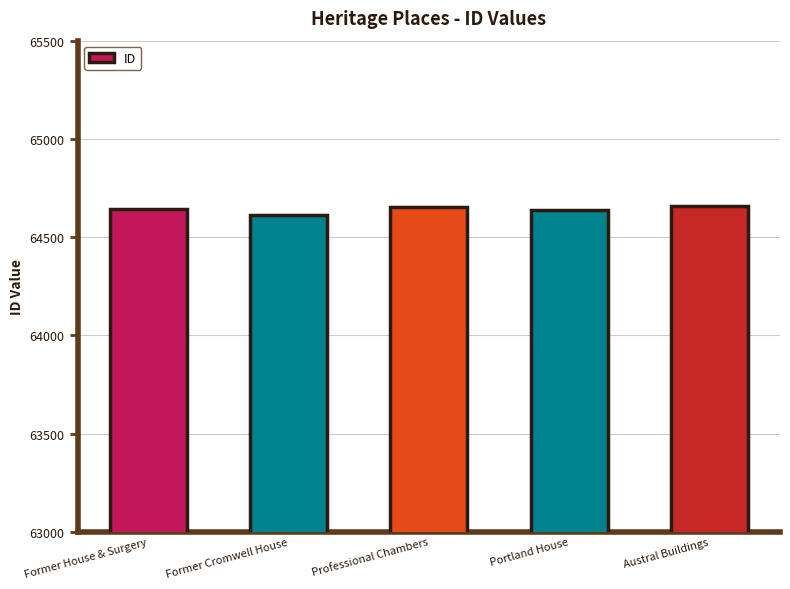

What is the change in value from Former Cromwell House to Professional Chambers?

+41